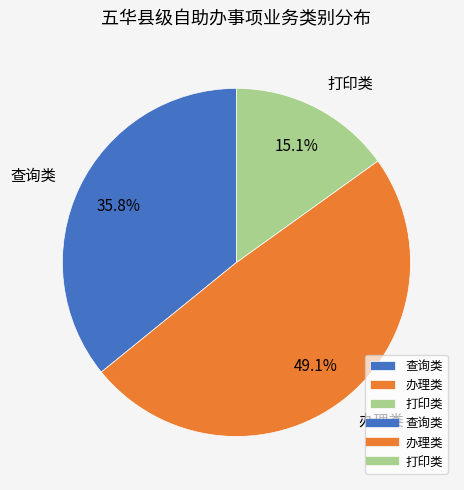

What portion of the pie excludes 查询类?

64.2%